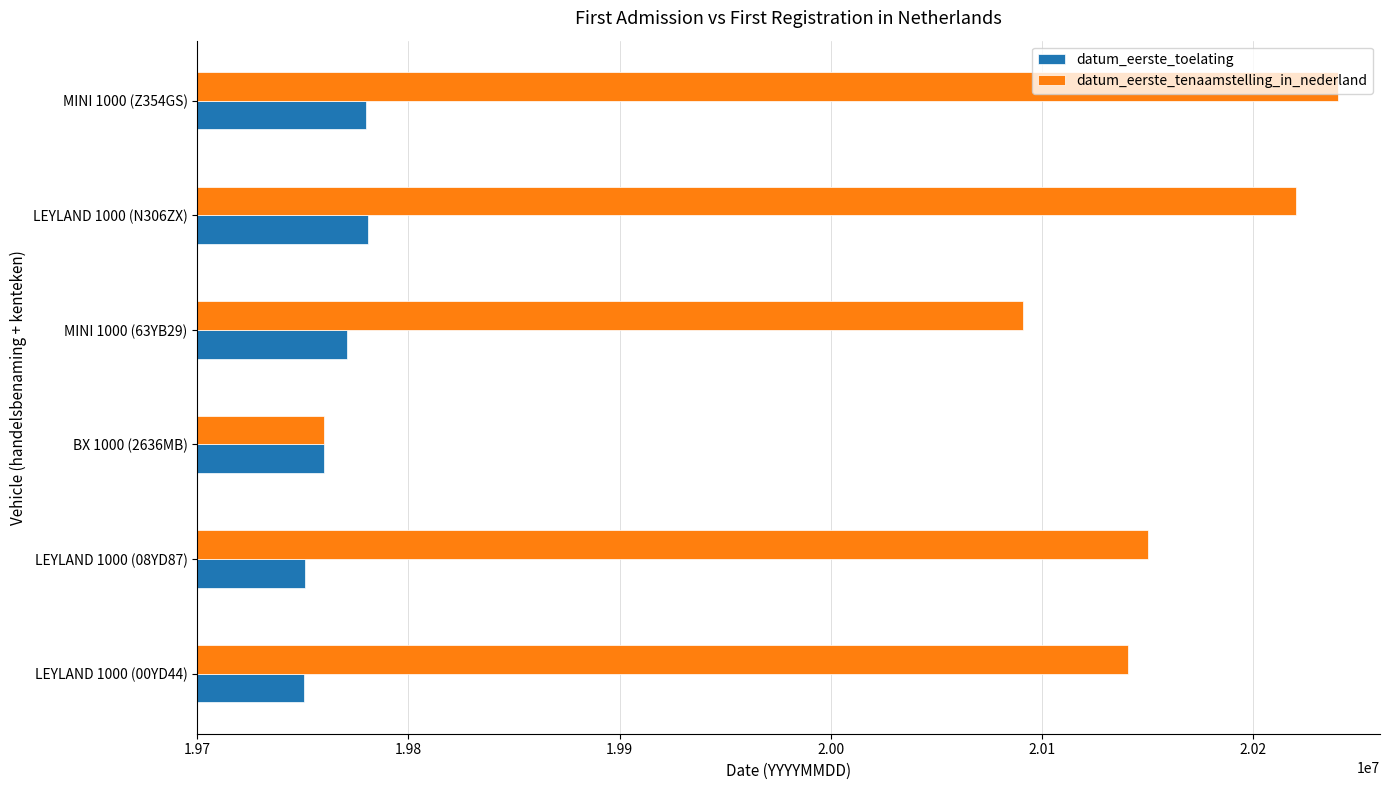

What are all the series names shown in the legend?

datum_eerste_toelating, datum_eerste_tenaamstelling_in_nederland